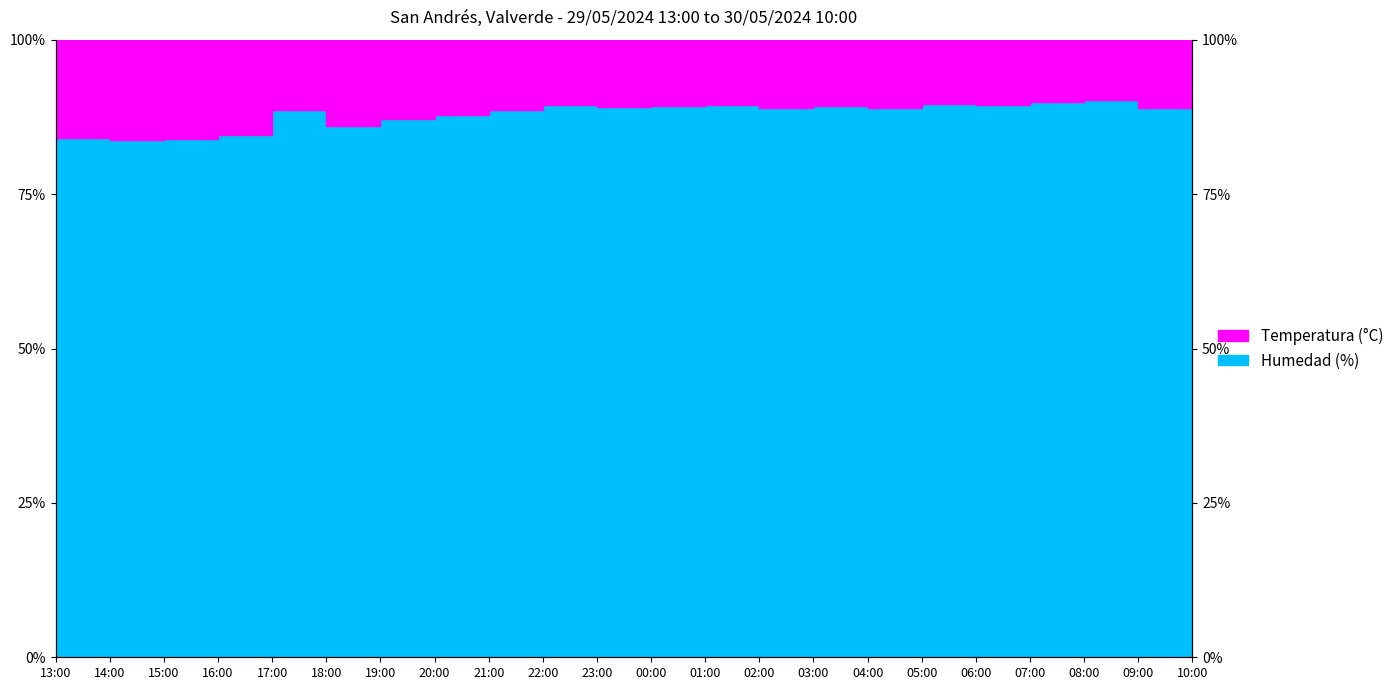

What is the label of the 9th point from the right?

02:00